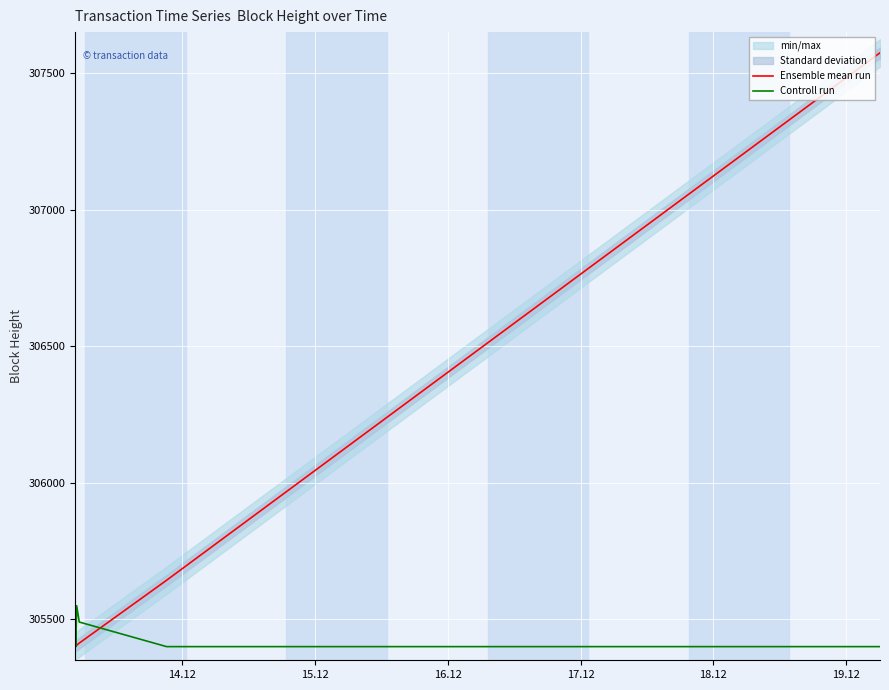

What is the highest value of the Ensemble mean run series?

307574